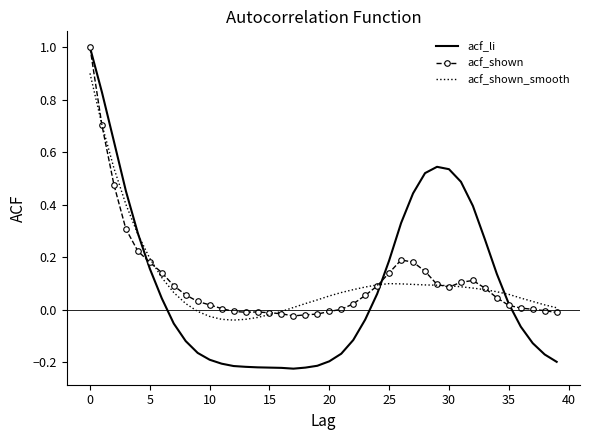

What are all the series names shown in the legend?

acf_li, acf_shown, acf_shown_smooth